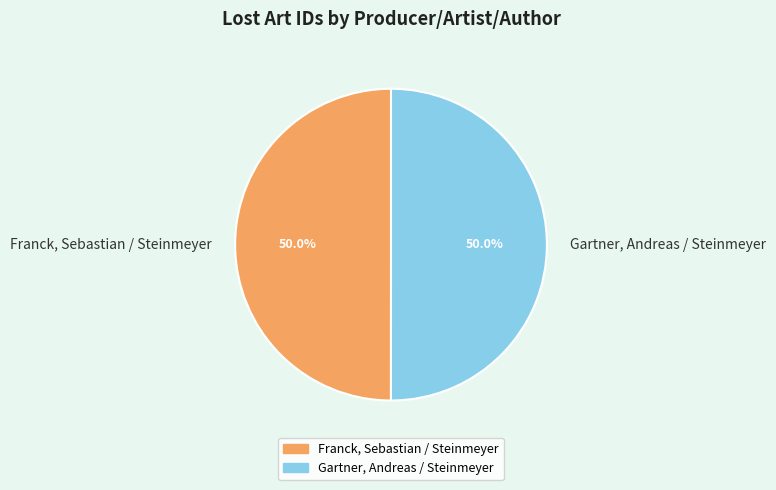

What percentage is NOT represented by Franck, Sebastian / Steinmeyer?

50.0%